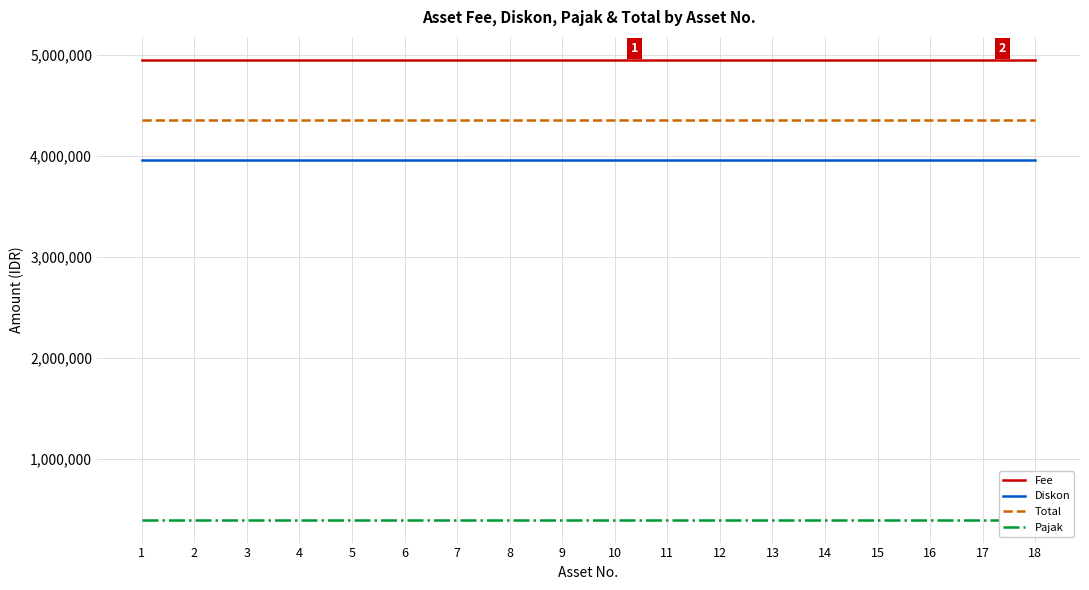

What are all the series names shown in the legend?

Fee, Diskon, Total, Pajak